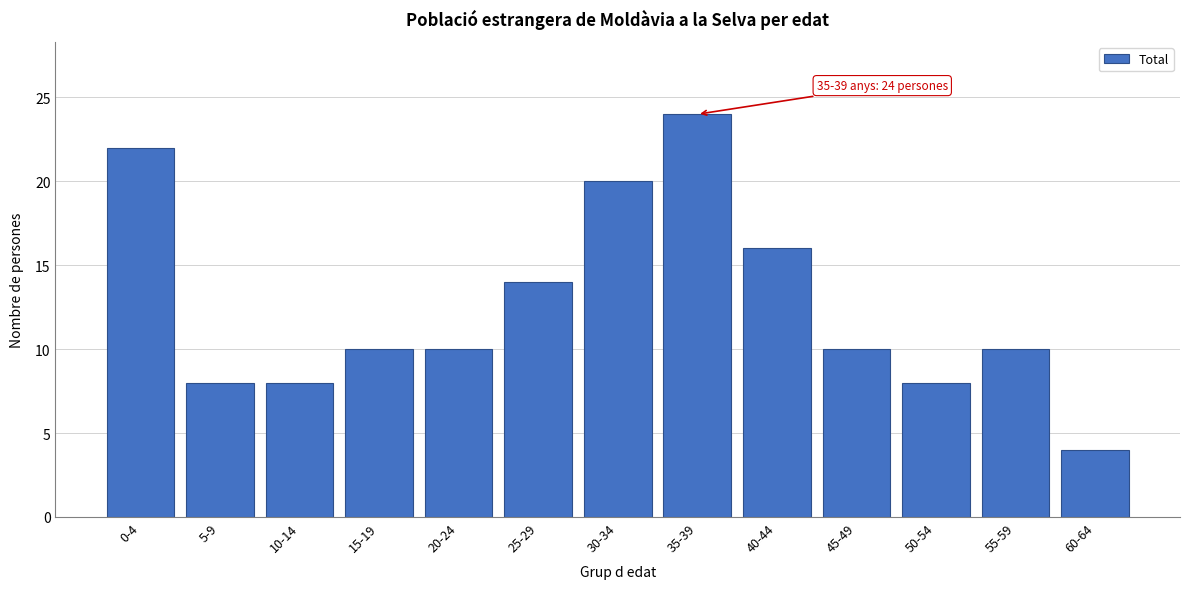

Reading left to right, transcribe all the data shown in this chart.

0-4=22	5-9=8	10-14=8	15-19=10	20-24=10	25-29=14	30-34=20	35-39=24	40-44=16	45-49=10	50-54=8	55-59=10	60-64=4